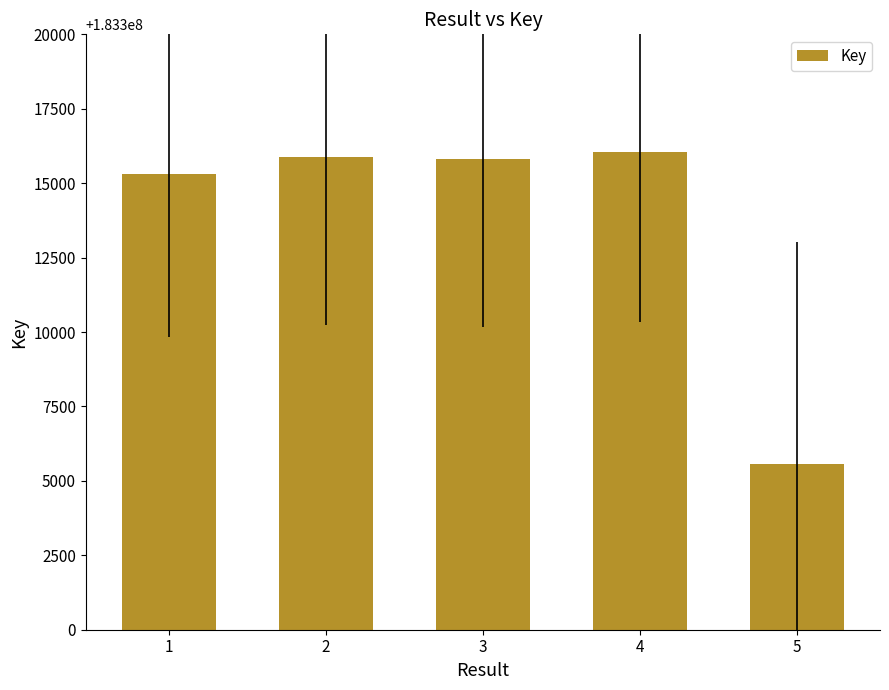

What is the smallest value displayed?

183305564